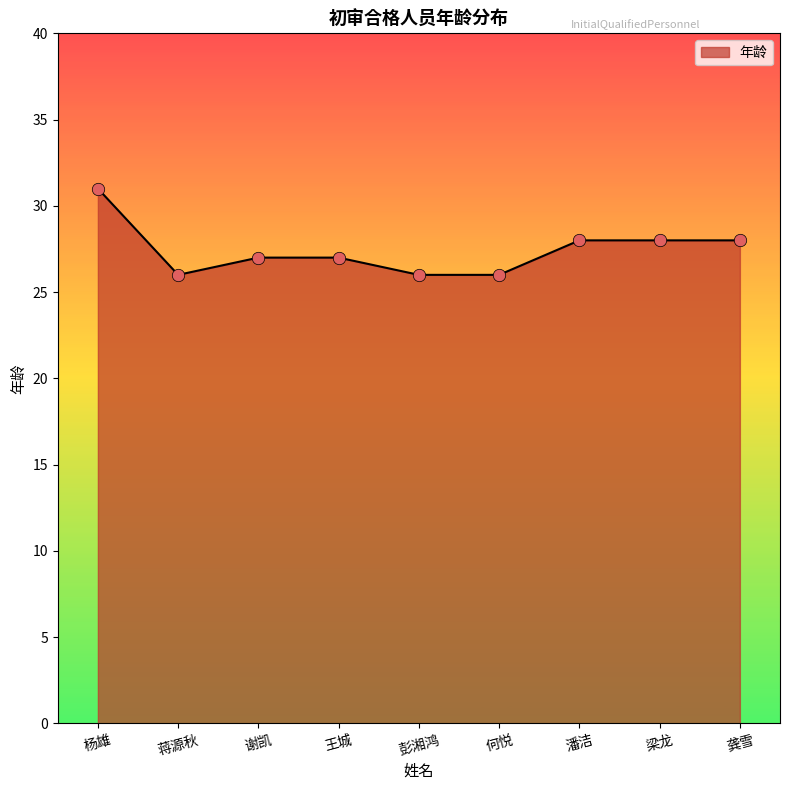

What is the ratio of the value at 彭湘鸿 to the value at 潘洁?

0.9